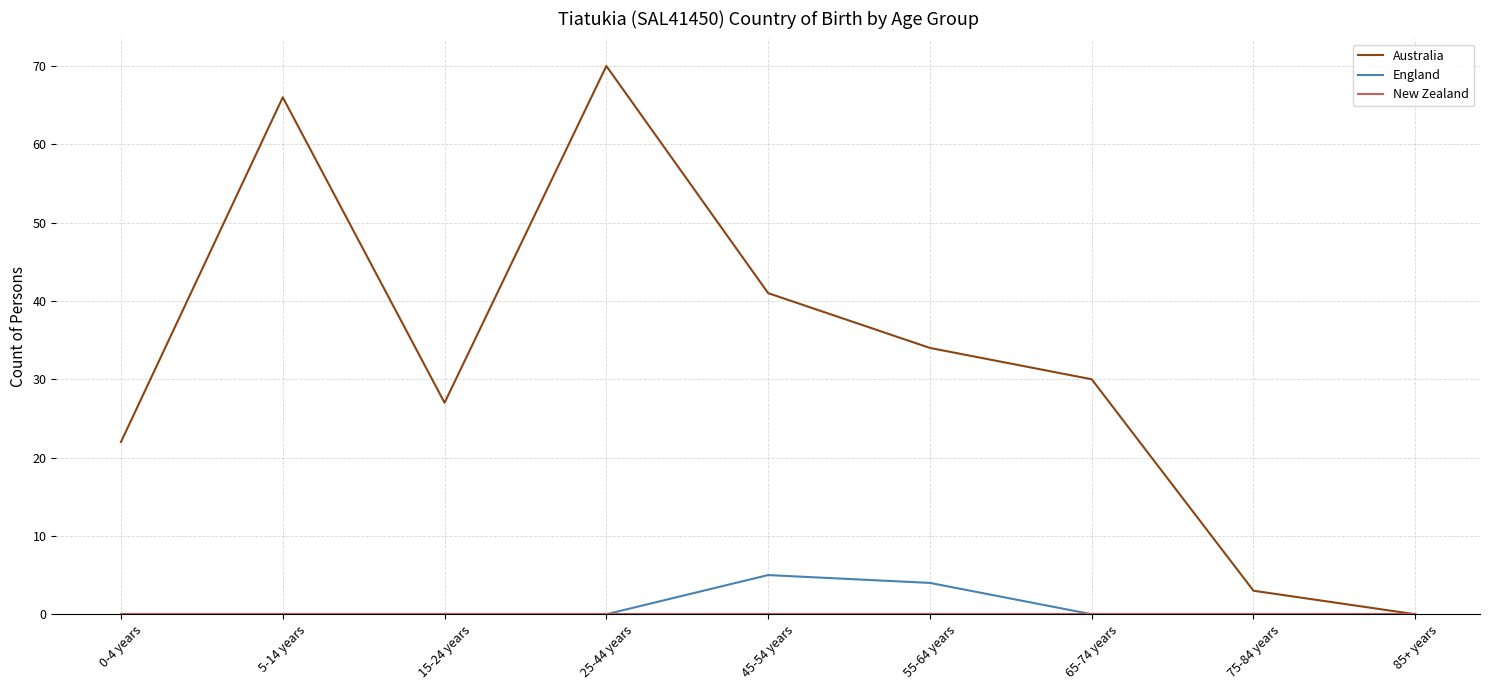

What is the greatest value displayed?

70